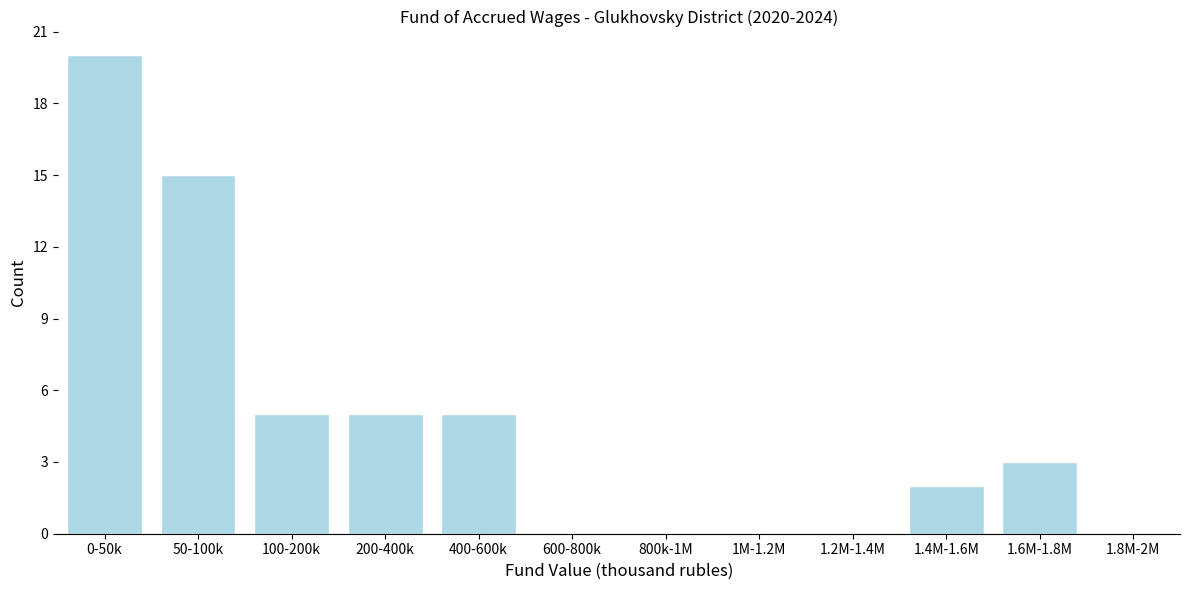

Reading left to right, what are all the values shown in this chart?

0-50k=20	50-100k=15	100-200k=5	200-400k=5	400-600k=5	600-800k=0	800k-1M=0	1M-1.2M=0	1.2M-1.4M=0	1.4M-1.6M=2	1.6M-1.8M=3	1.8M-2M=0